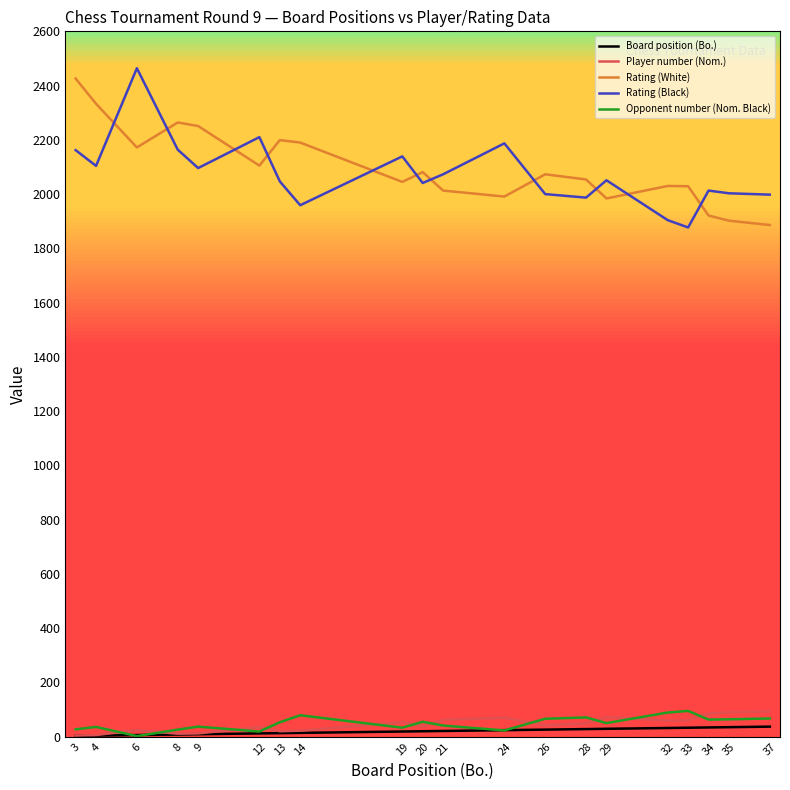

What is the difference between the maximum and minimum values in the Player number (Nom.) series?

89